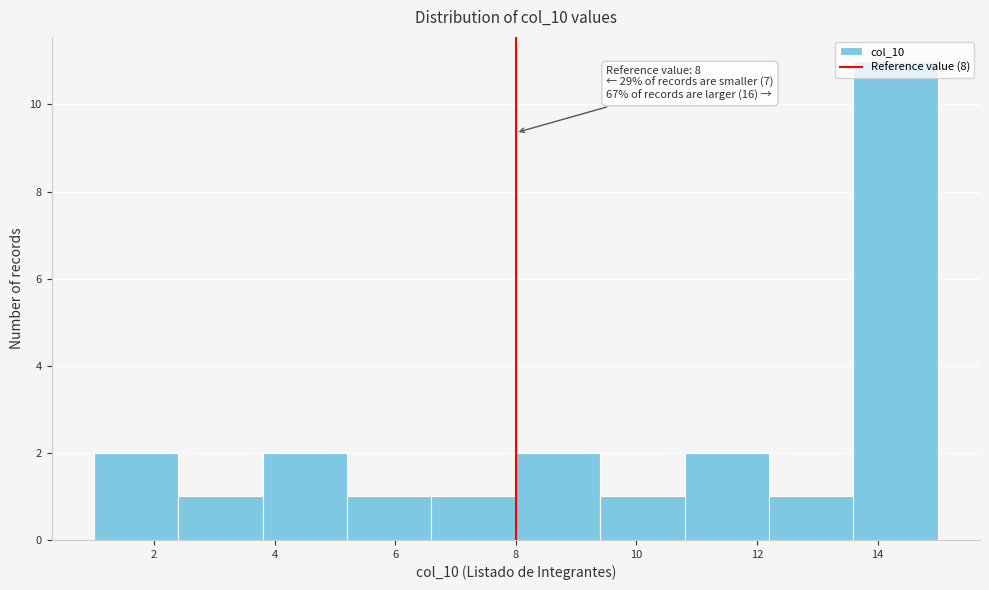

Which range on the x-axis has the tallest bar?

13.6 to 15.0